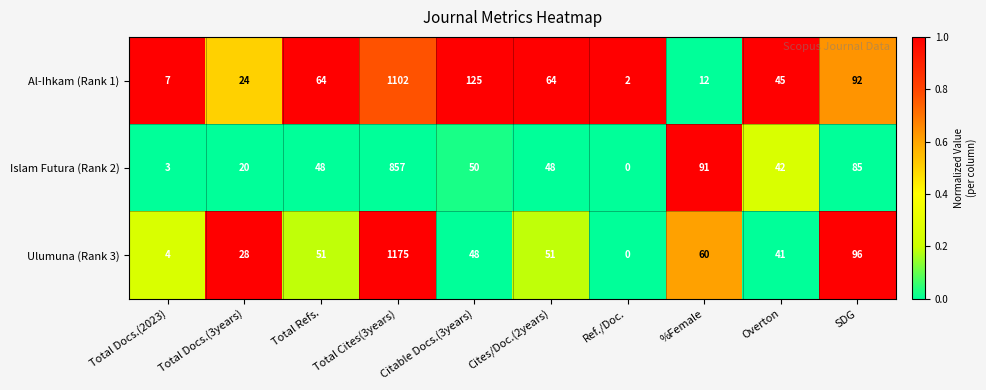

Which series has the largest total across all categories?

Ulumuna (Rank 3)